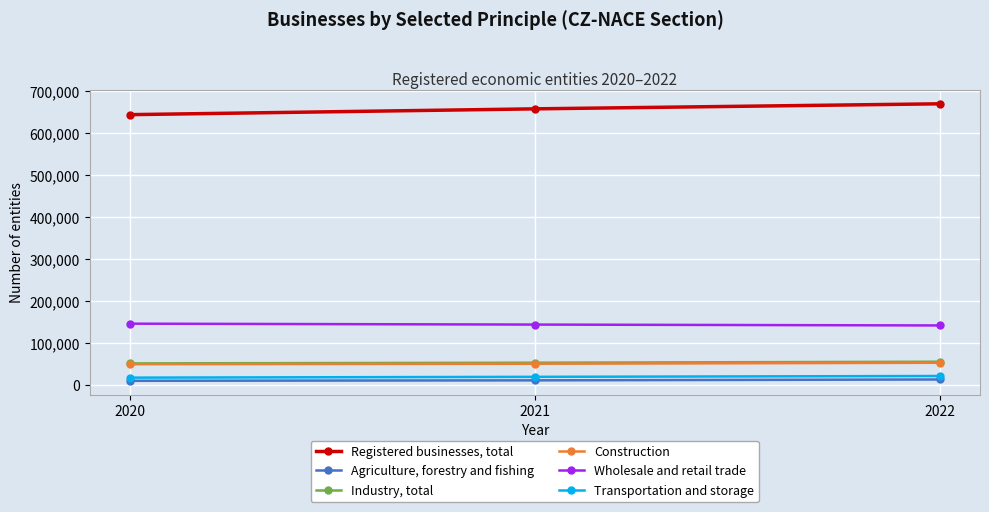

Is the value of Agriculture, forestry and fishing at 2021 greater than the value of Registered businesses, total at 2022?

No